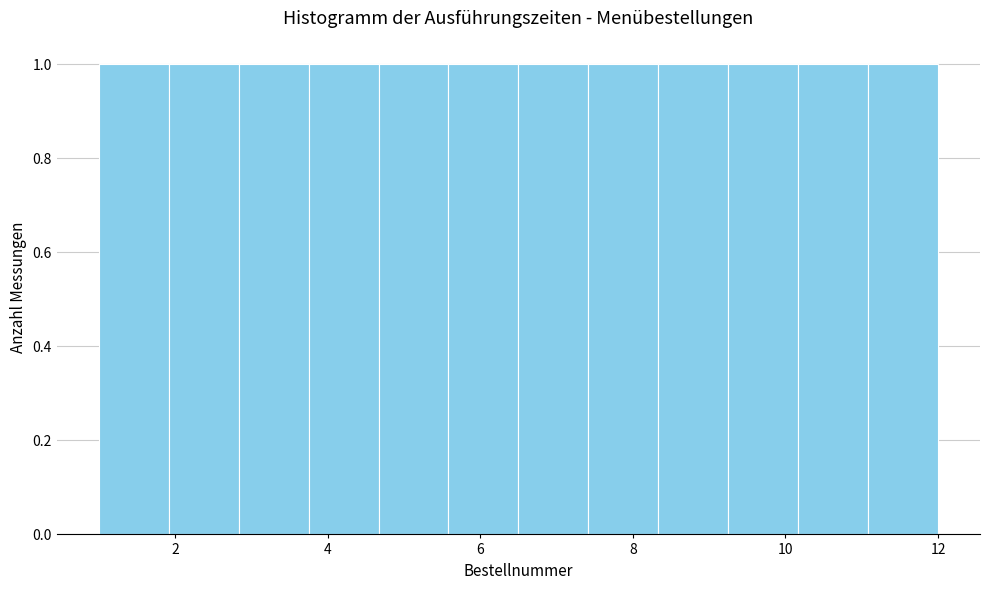

Reading left to right, list every bar in this chart as the range it spans on the x-axis followed by its height. Neither the bar edges nor the heights are printed on the chart, so give them approximately, as read against the axes.

1.0 to 2.0: 1
2.0 to 2.8: 1
2.8 to 3.8: 1
3.8 to 4.6: 1
4.6 to 5.6: 1
5.6 to 6.6: 1
6.6 to 7.4: 1
7.4 to 8.4: 1
8.4 to 9.2: 1
9.2 to 10.2: 1
10.2 to 11.0: 1
11.0 to 12.0: 1